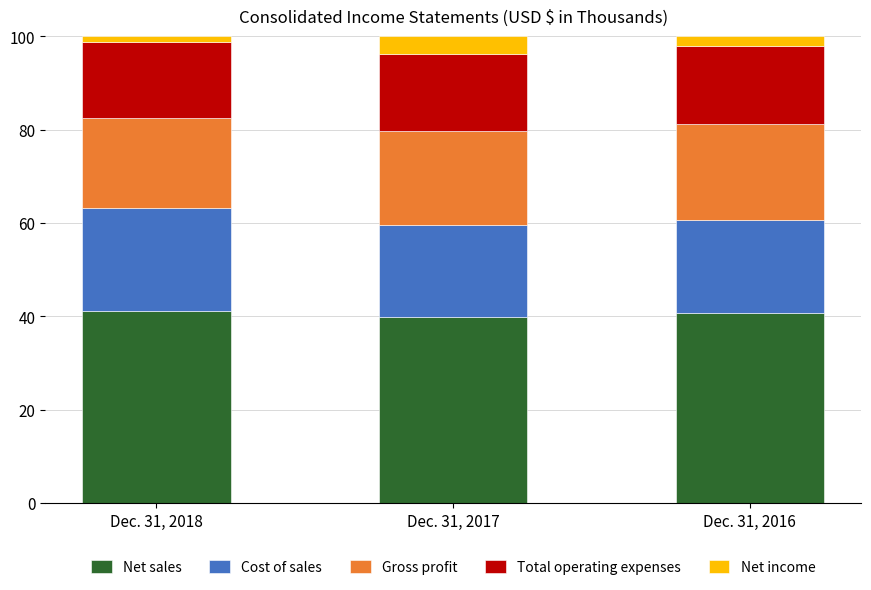

Does the chart contain stacked bars?

Yes